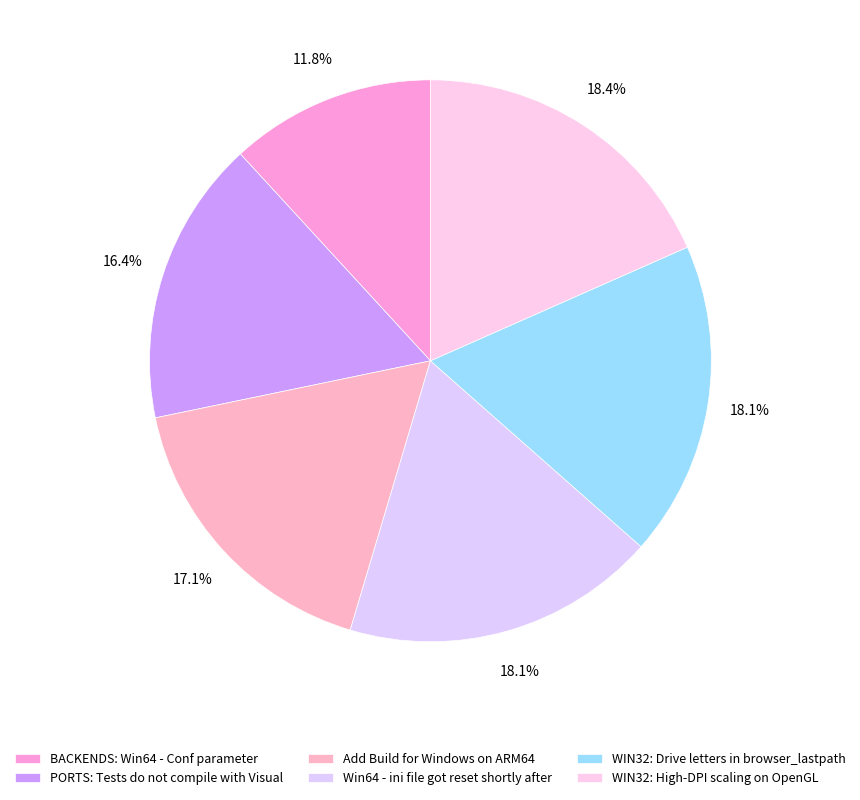

What percentage do Win64 - ini file got reset shortly after and Add Build for Windows on ARM64 together represent?

35.2%